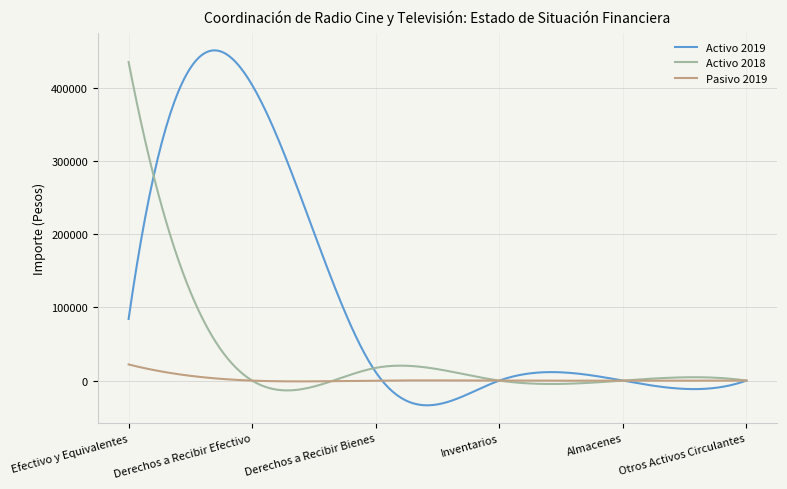

List the series in order of their overall mean, lowest first.

Pasivo 2019, Activo 2018, Activo 2019